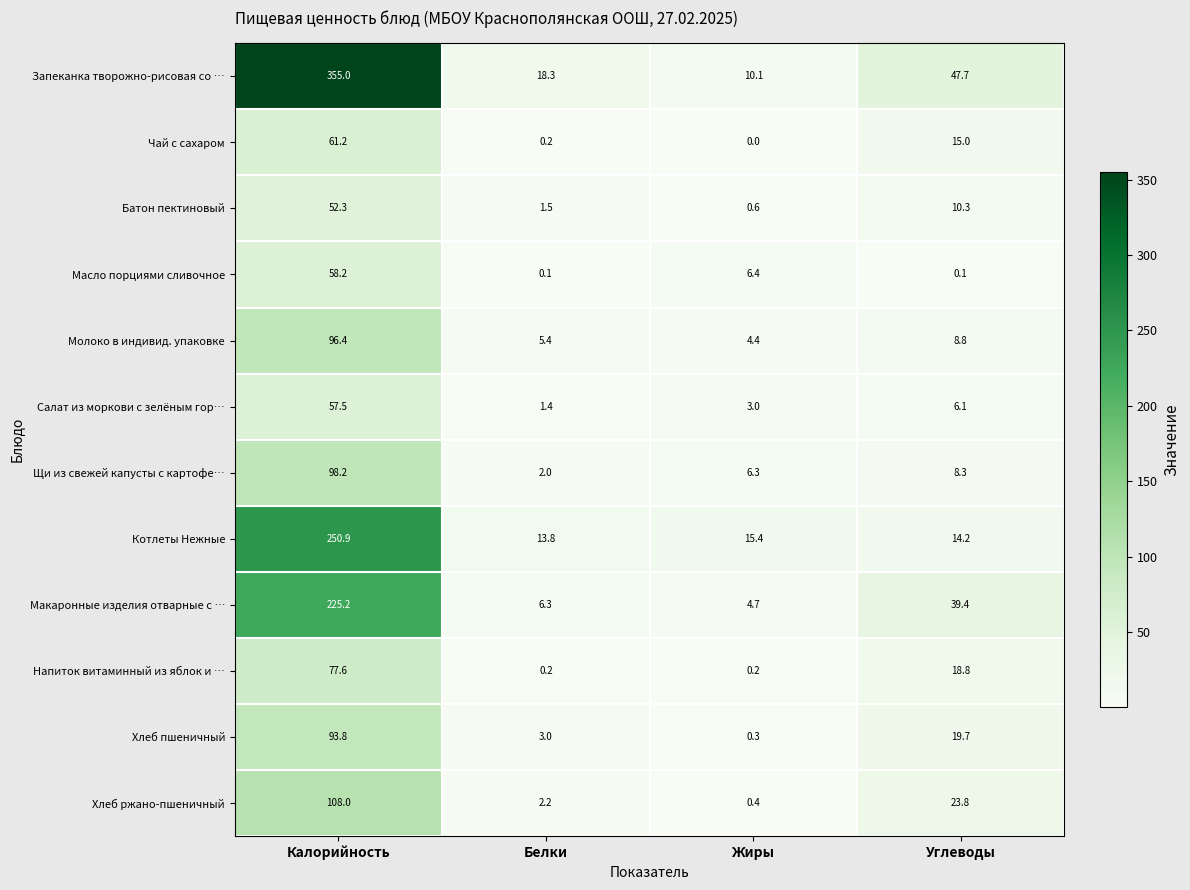

At which label does Запеканка творожно-рисовая со … first exceed 47?

Калорийность